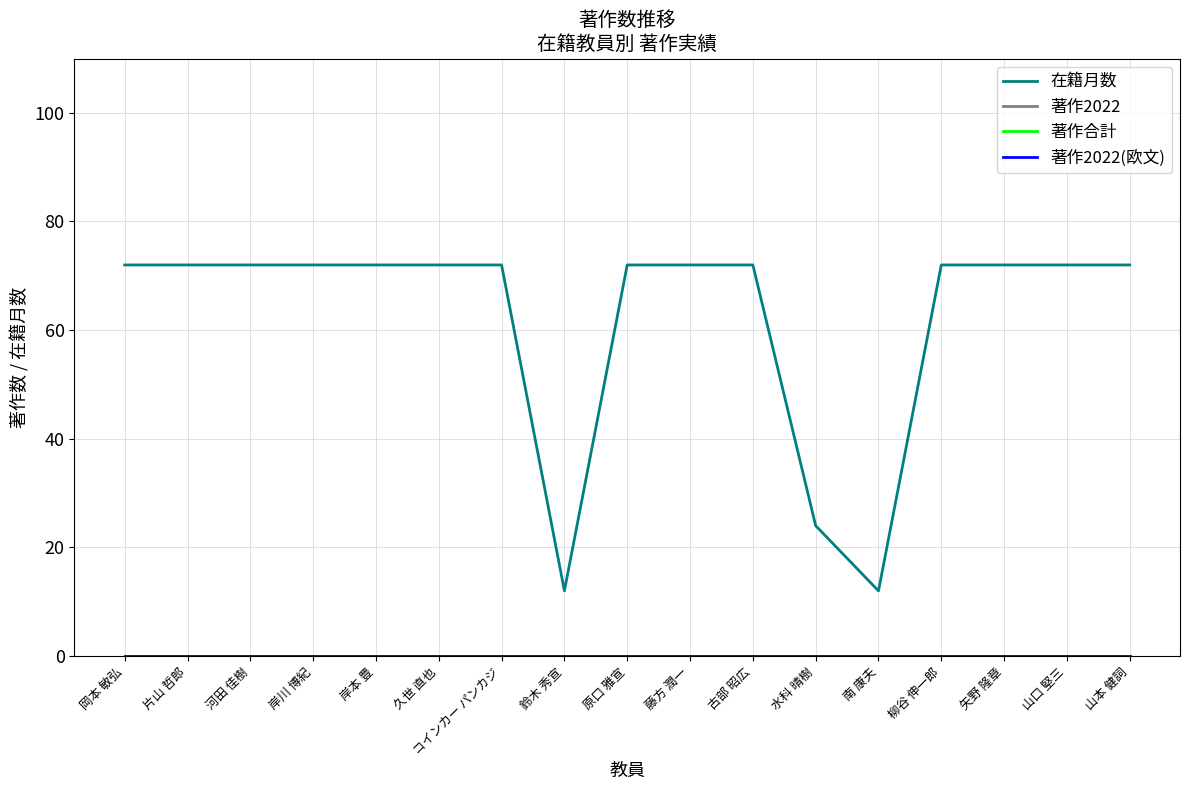

At which category is the sum across all series the highest?

岡本 敏弘